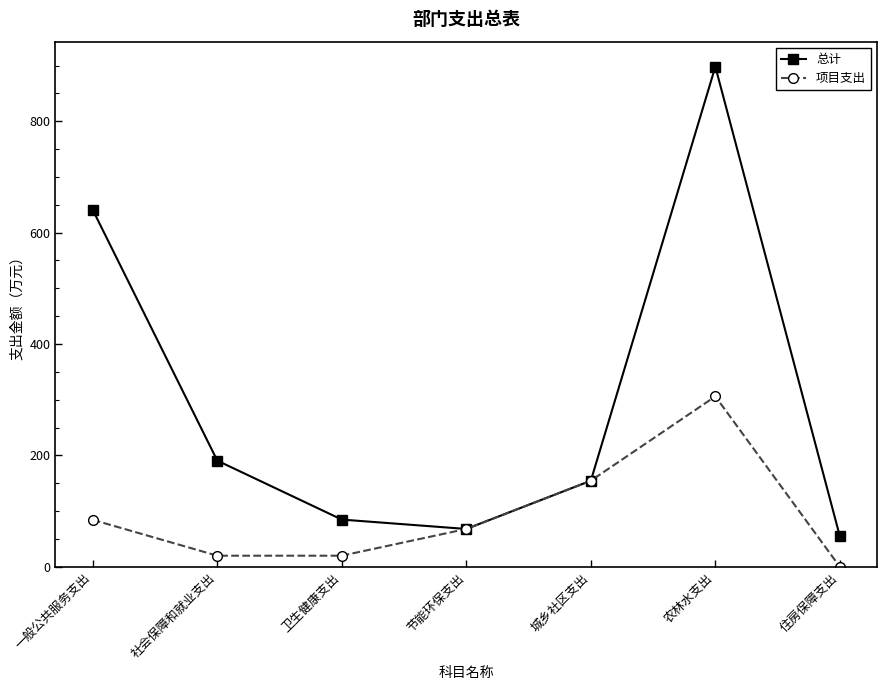

True or false: 项目支出 has a value of 20.0 at 卫生健康支出.

True